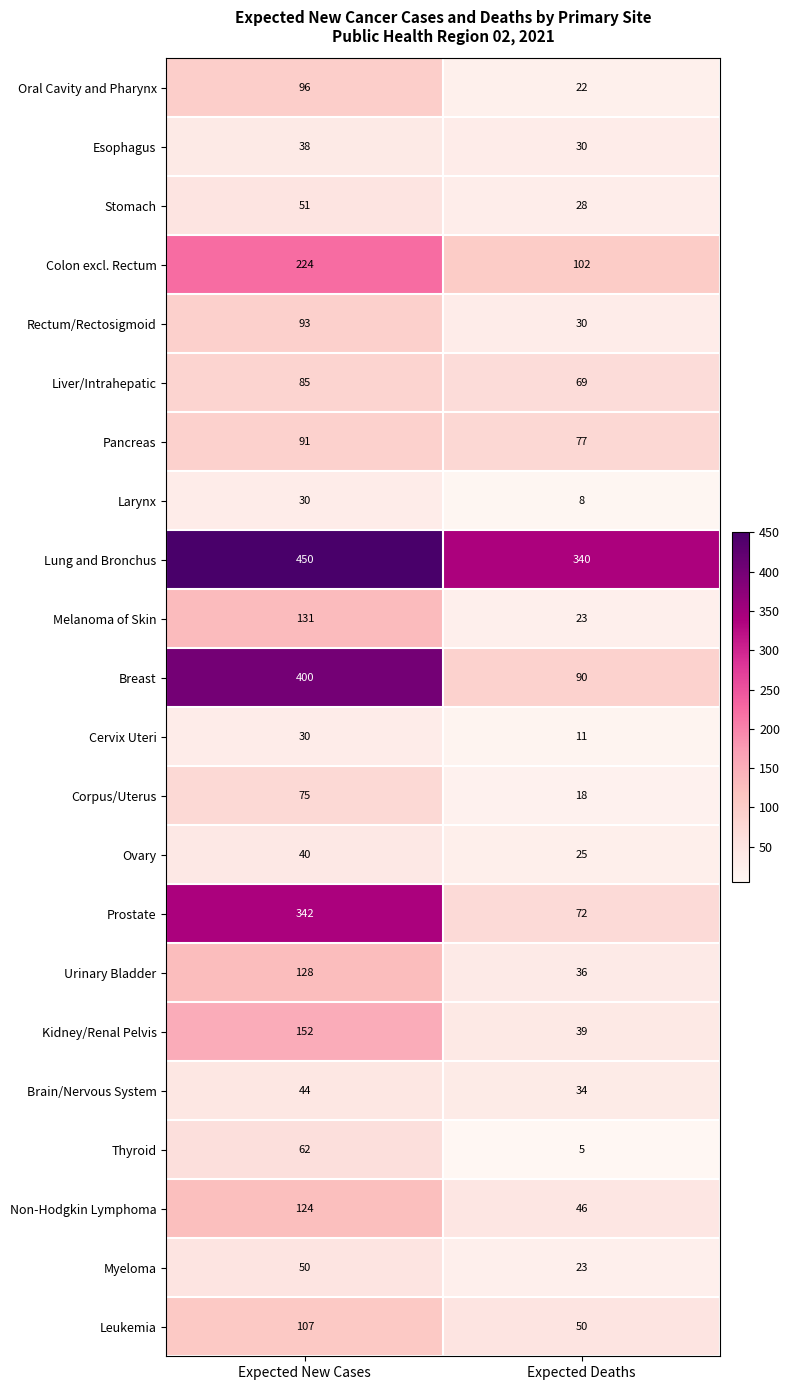

At which category is the sum across all series the highest?

Expected New Cases